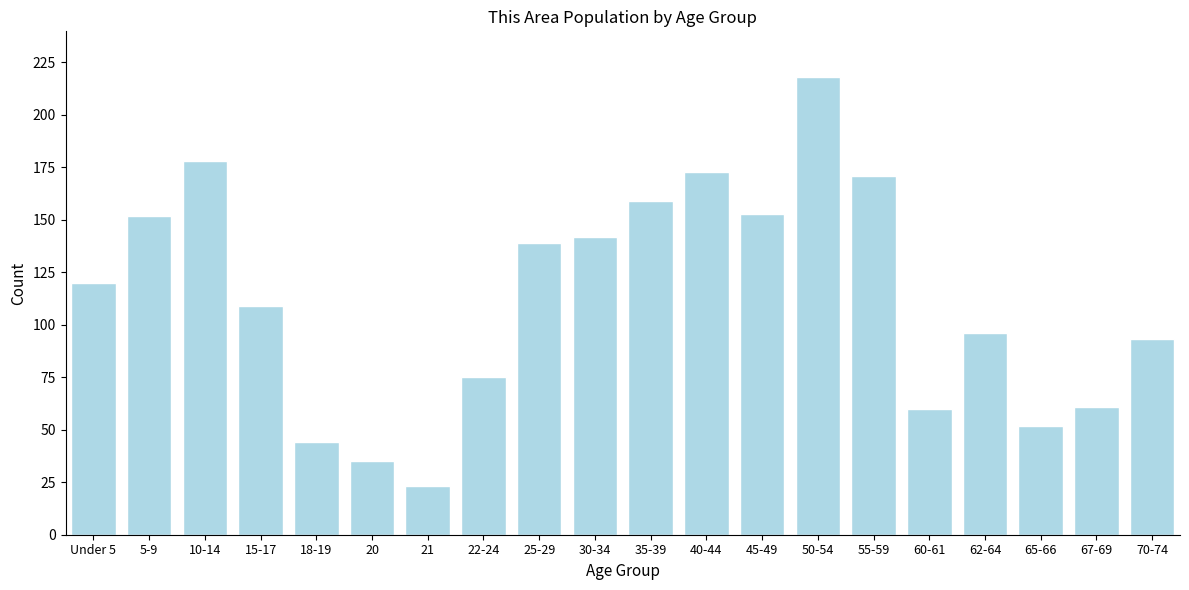

Reading left to right, list all the values displayed in this chart.

120	152	178	109	44	35	23	75	139	142	159	173	153	218	171	60	96	52	61	93